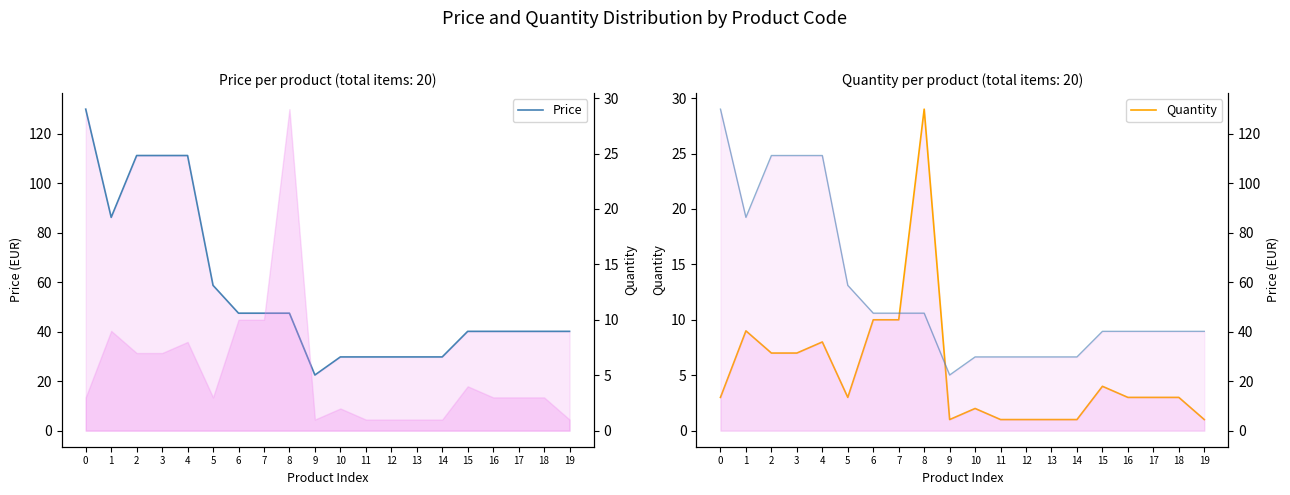

At which label is Price (right) closest to 76?

1